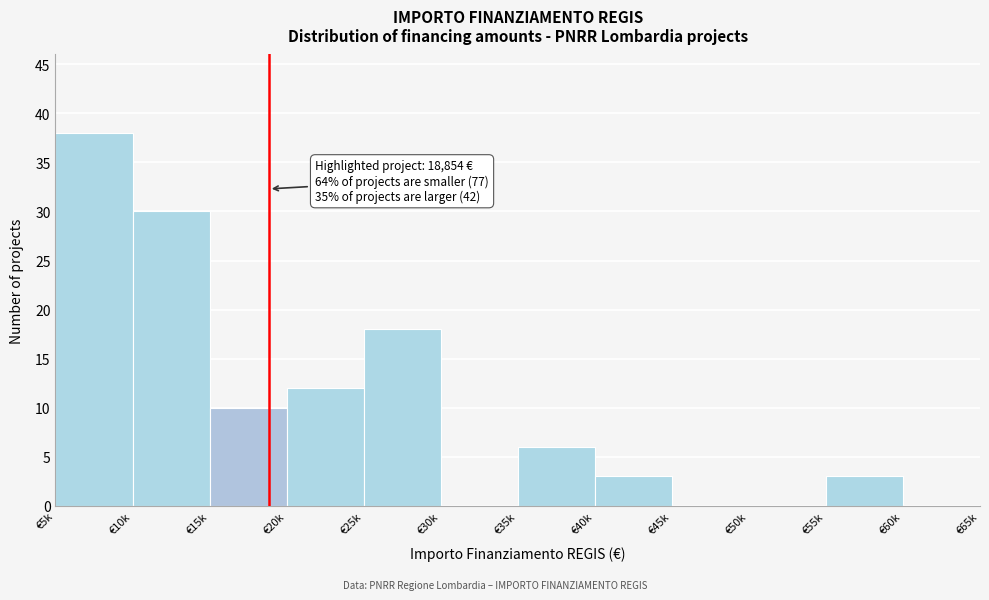

Reading left to right, what are all the values shown in this chart?

€5k=38	€10k=30	€15k=10	€20k=12	€25k=18	€30k=0	€35k=6	€40k=3	€45k=0	€50k=0	€55k=3	€60k=0